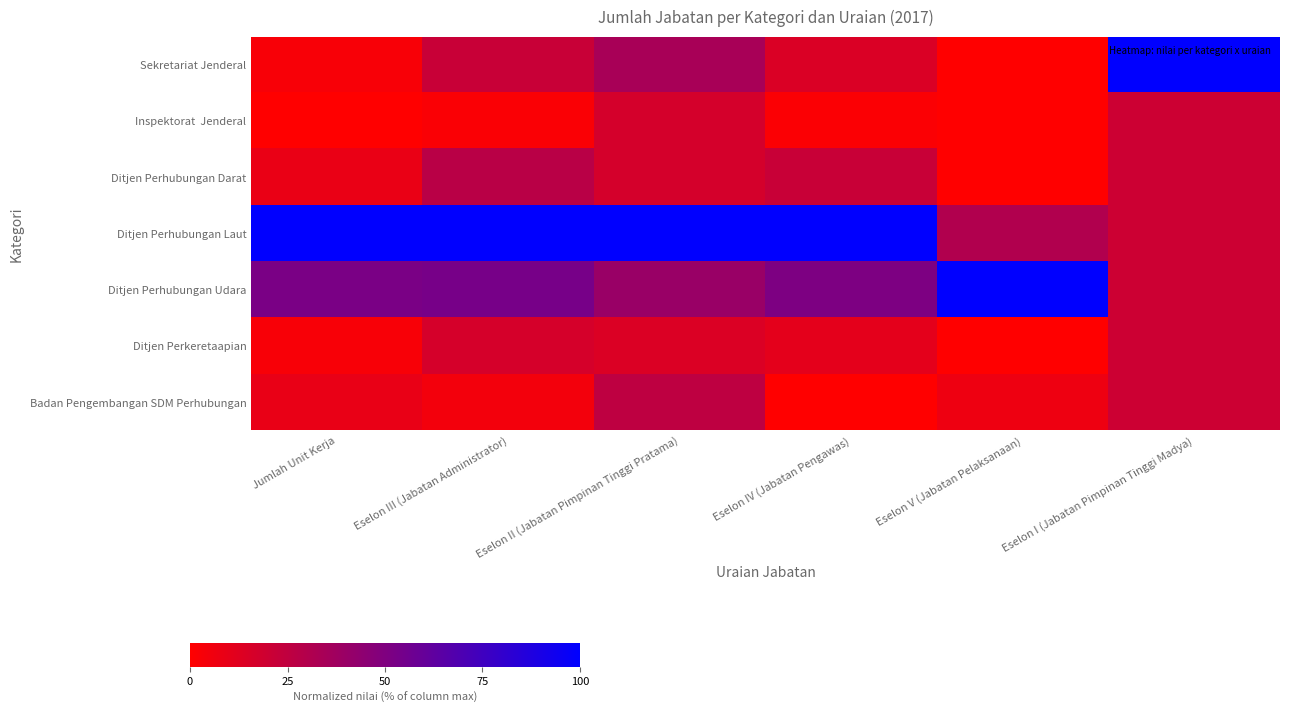

Which has a higher value, Eselon III (Jabatan Administrator) or Jumlah Unit Kerja?

Eselon III (Jabatan Administrator)